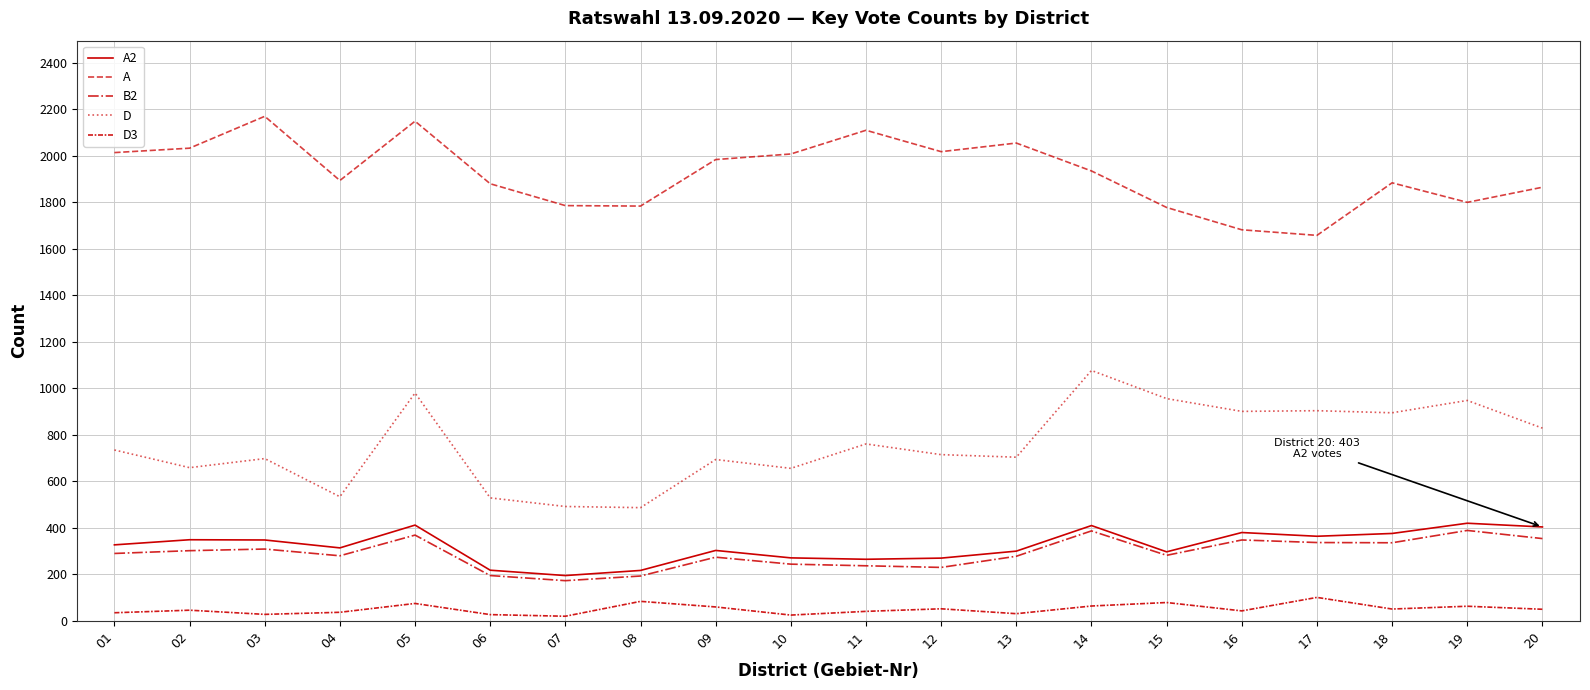

Where is A2 nearest to the value 306?

09